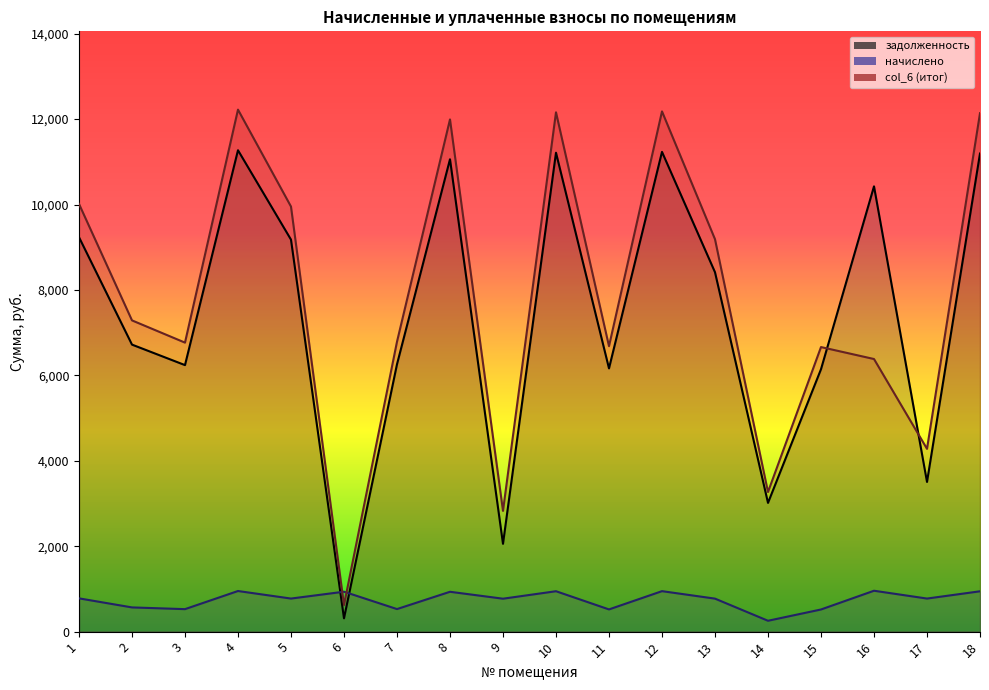

What is the average value of the col_6 (итог) series?

7856.2